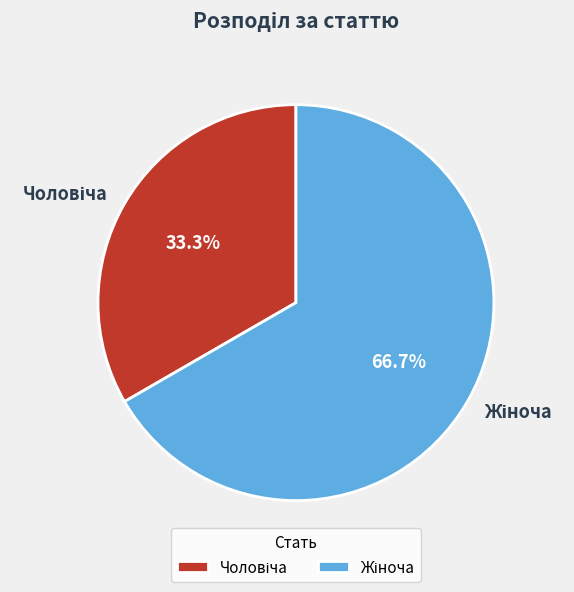

Is there a majority slice in this chart?

Yes